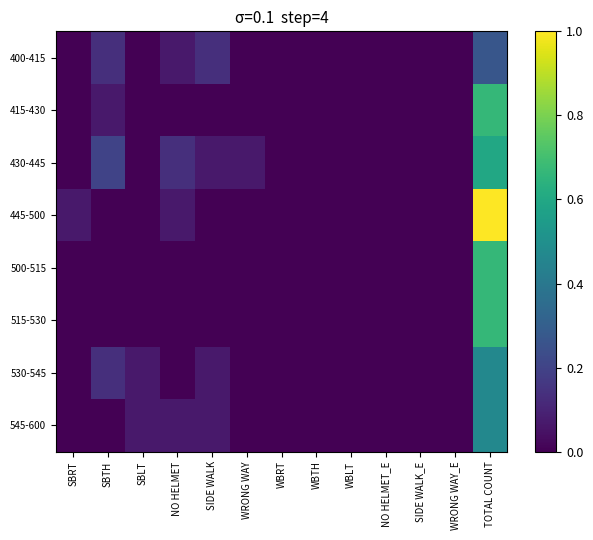

Reading left to right, transcribe all the data shown in this chart.

400-415: SBRT=0.0	SBTH=0.1	SBLT=0.0	NO HELMET=0.1	SIDE WALK=0.1	WRONG WAY=0.0	WBRT=0.0	WBTH=0.0	WBLT=0.0	NO HELMET_E=0.0	SIDE WALK_E=0.0	WRONG WAY_E=0.0	TOTAL COUNT=0.3
415-430: SBRT=0.0	SBTH=0.1	SBLT=0.0	NO HELMET=0.0	SIDE WALK=0.0	WRONG WAY=0.0	WBRT=0.0	WBTH=0.0	WBLT=0.0	NO HELMET_E=0.0	SIDE WALK_E=0.0	WRONG WAY_E=0.0	TOTAL COUNT=0.7
430-445: SBRT=0.0	SBTH=0.2	SBLT=0.0	NO HELMET=0.1	SIDE WALK=0.1	WRONG WAY=0.1	WBRT=0.0	WBTH=0.0	WBLT=0.0	NO HELMET_E=0.0	SIDE WALK_E=0.0	WRONG WAY_E=0.0	TOTAL COUNT=0.6
445-500: SBRT=0.1	SBTH=0.0	SBLT=0.0	NO HELMET=0.1	SIDE WALK=0.0	WRONG WAY=0.0	WBRT=0.0	WBTH=0.0	WBLT=0.0	NO HELMET_E=0.0	SIDE WALK_E=0.0	WRONG WAY_E=0.0	TOTAL COUNT=1.0
500-515: SBRT=0.0	SBTH=0.0	SBLT=0.0	NO HELMET=0.0	SIDE WALK=0.0	WRONG WAY=0.0	WBRT=0.0	WBTH=0.0	WBLT=0.0	NO HELMET_E=0.0	SIDE WALK_E=0.0	WRONG WAY_E=0.0	TOTAL COUNT=0.7
515-530: SBRT=0.0	SBTH=0.0	SBLT=0.0	NO HELMET=0.0	SIDE WALK=0.0	WRONG WAY=0.0	WBRT=0.0	WBTH=0.0	WBLT=0.0	NO HELMET_E=0.0	SIDE WALK_E=0.0	WRONG WAY_E=0.0	TOTAL COUNT=0.7
530-545: SBRT=0.0	SBTH=0.1	SBLT=0.1	NO HELMET=0.0	SIDE WALK=0.1	WRONG WAY=0.0	WBRT=0.0	WBTH=0.0	WBLT=0.0	NO HELMET_E=0.0	SIDE WALK_E=0.0	WRONG WAY_E=0.0	TOTAL COUNT=0.5
545-600: SBRT=0.0	SBTH=0.0	SBLT=0.1	NO HELMET=0.1	SIDE WALK=0.1	WRONG WAY=0.0	WBRT=0.0	WBTH=0.0	WBLT=0.0	NO HELMET_E=0.0	SIDE WALK_E=0.0	WRONG WAY_E=0.0	TOTAL COUNT=0.5